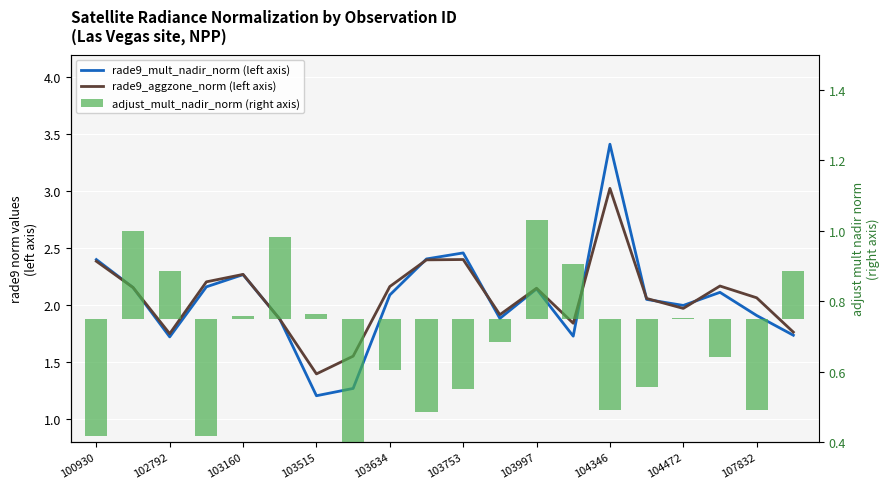

Between 103515 and 17, which series saw the biggest shift?

adjust_mult_nadir_norm (right axis)